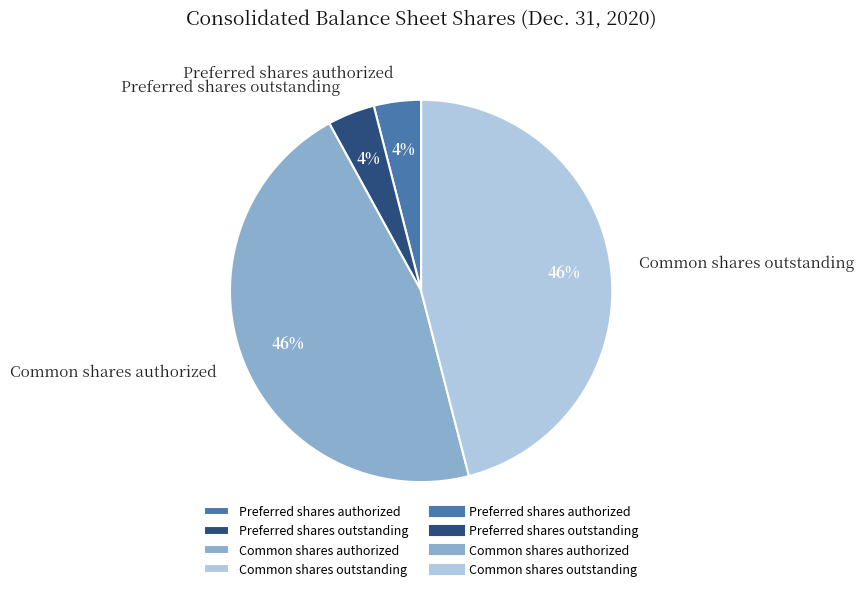

What percentage is the Preferred shares authorized slice, to the nearest percent?

4%